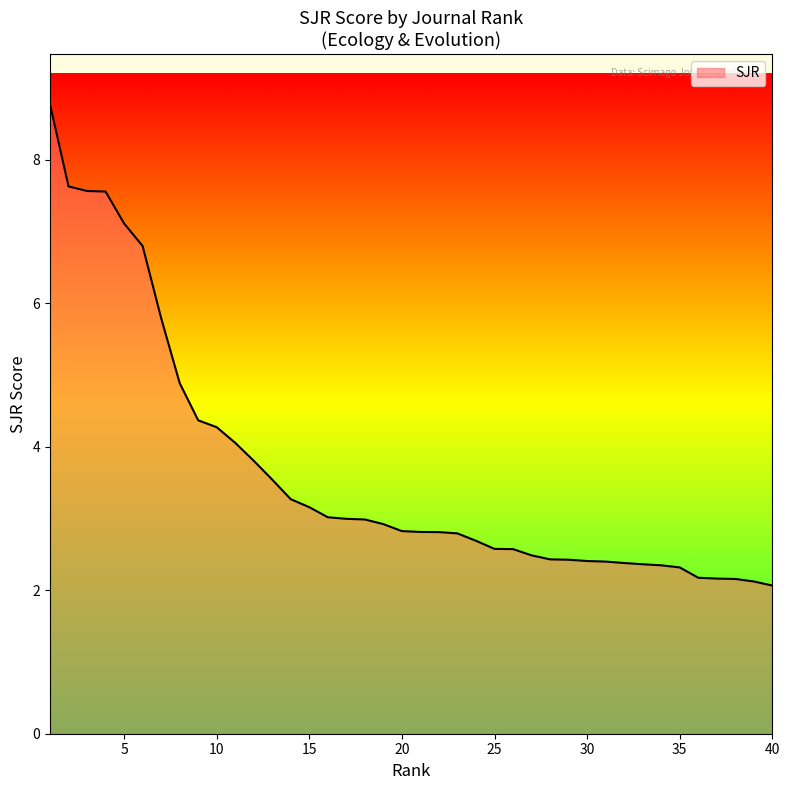

What is the minimum value shown in the chart?

2.1